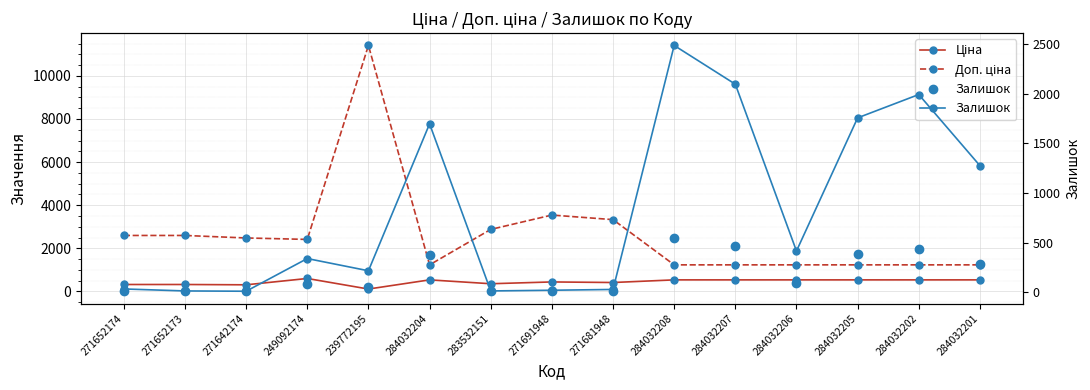

How many interior local peaks does the Залишок series have?

4